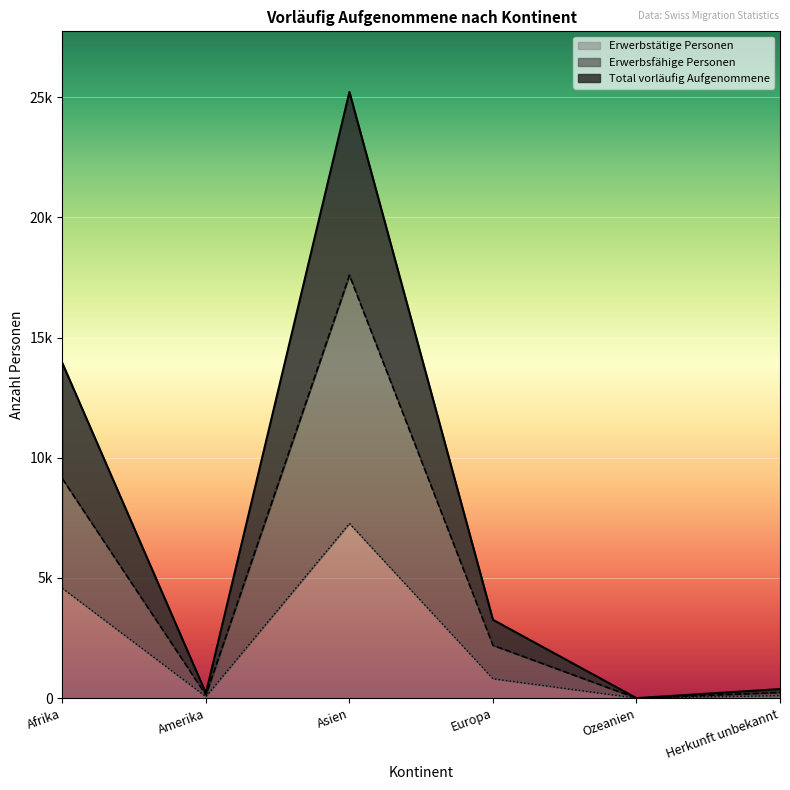

What is the difference between the maximum and minimum values in the Erwerbsfähige Personen series?

17588